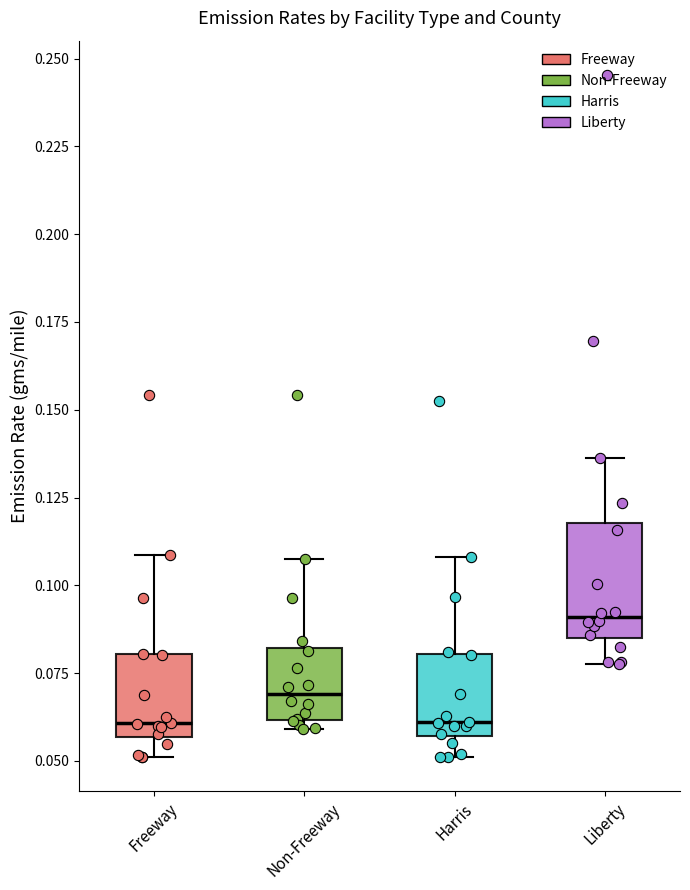

Comparing the boxes themselves (not the whiskers), which one is the tallest?

Liberty